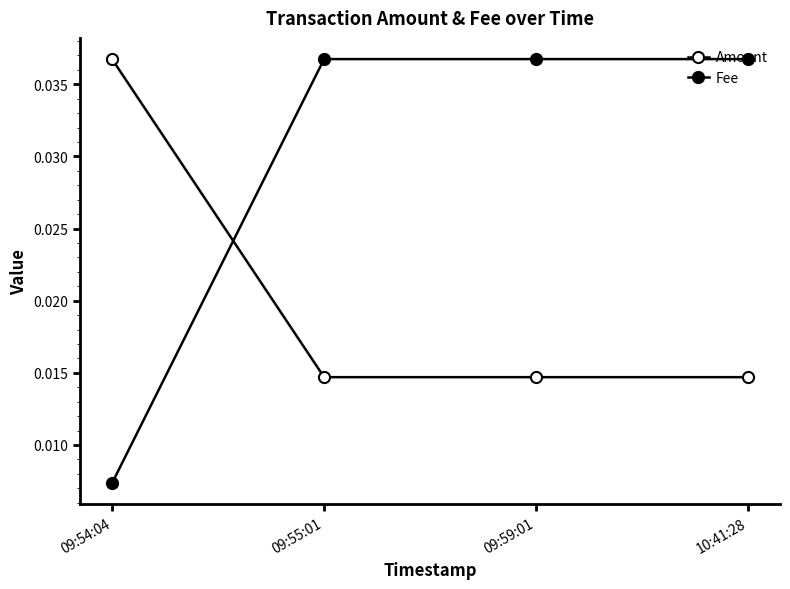

How many Amount values are between 0 and 1?

4